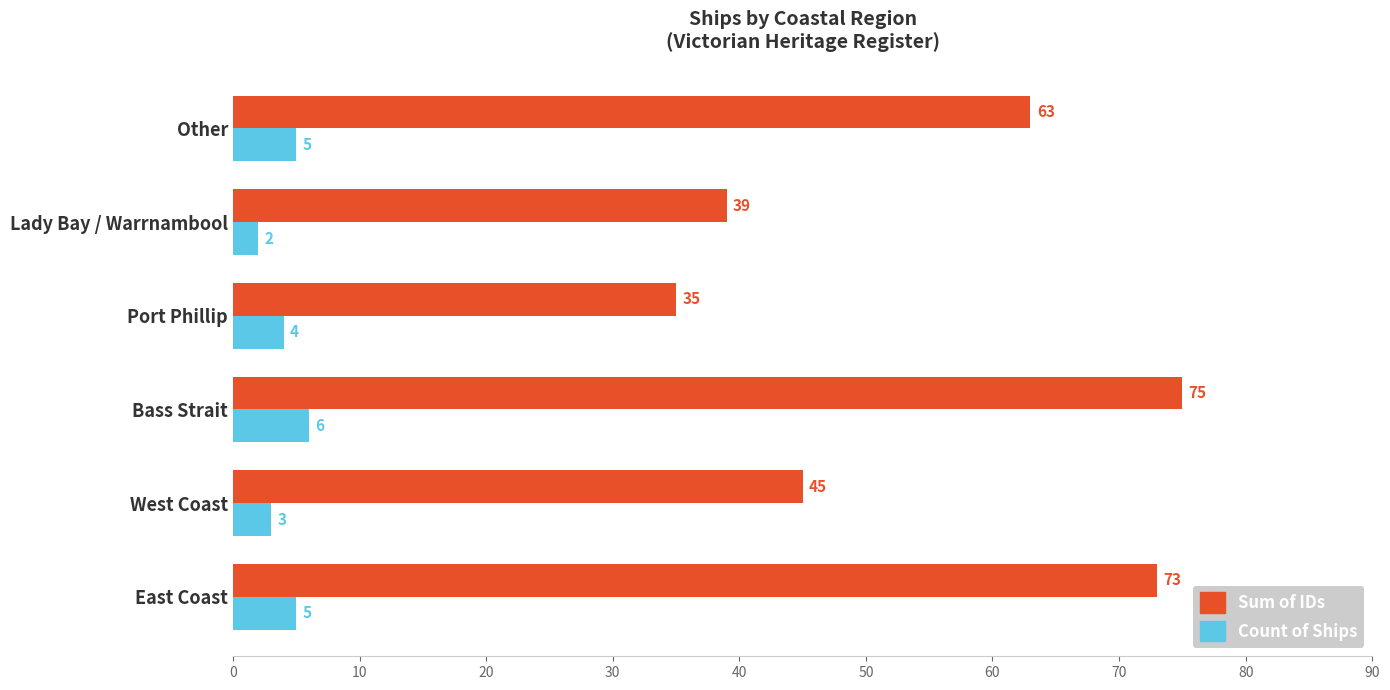

At which category is the sum across all series the highest?

Bass Strait